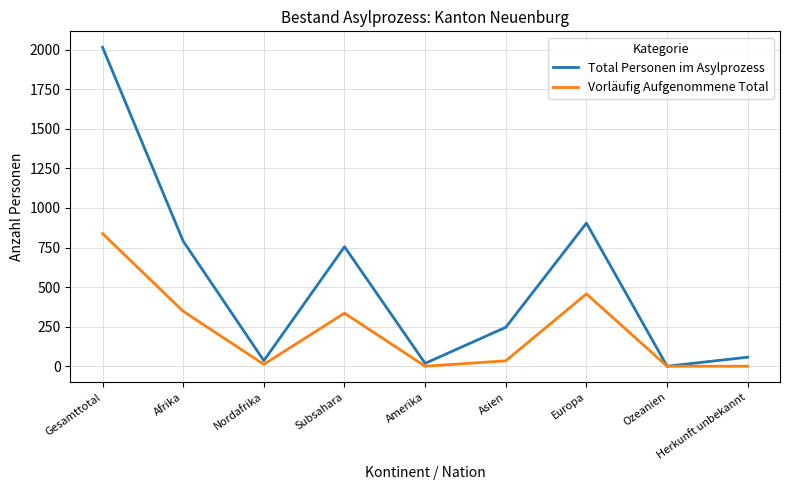

Between Afrika and Ozeanien, which series saw the biggest shift?

Total Personen im Asylprozess